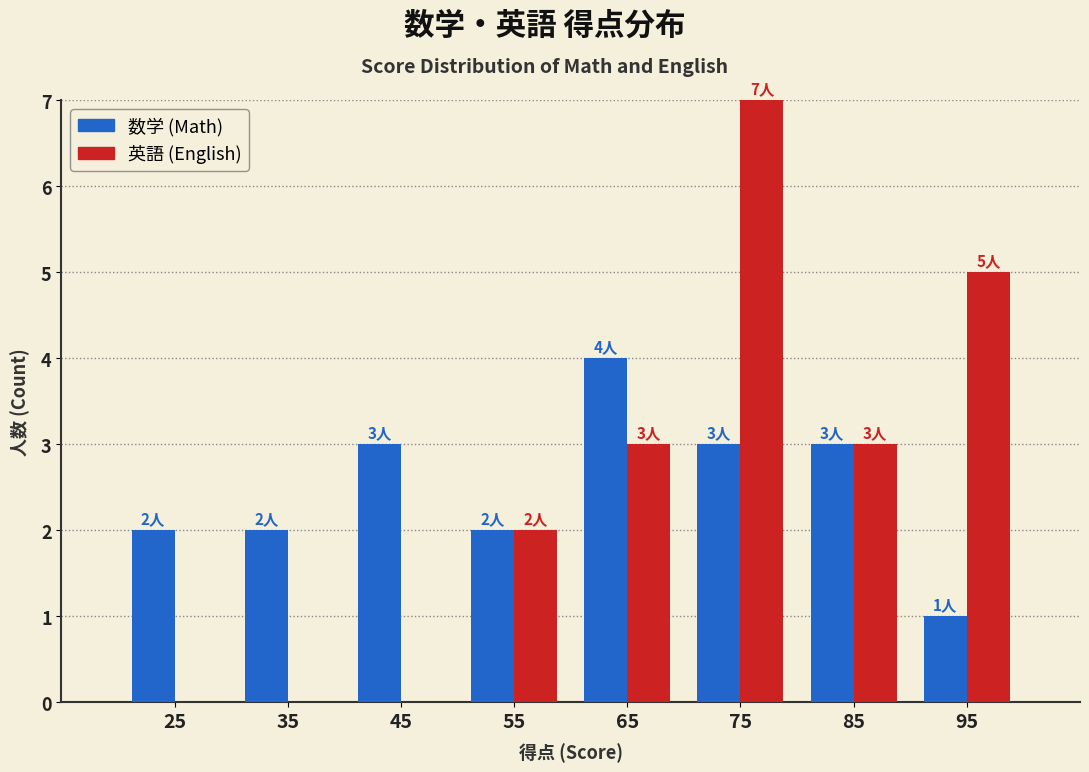

Reading left to right, what are all the values shown in this chart?

数学: 25=2	35=2	45=3	55=2	65=4	75=3	85=3	95=1
英語: 25=0	35=0	45=0	55=2	65=3	75=7	85=3	95=5